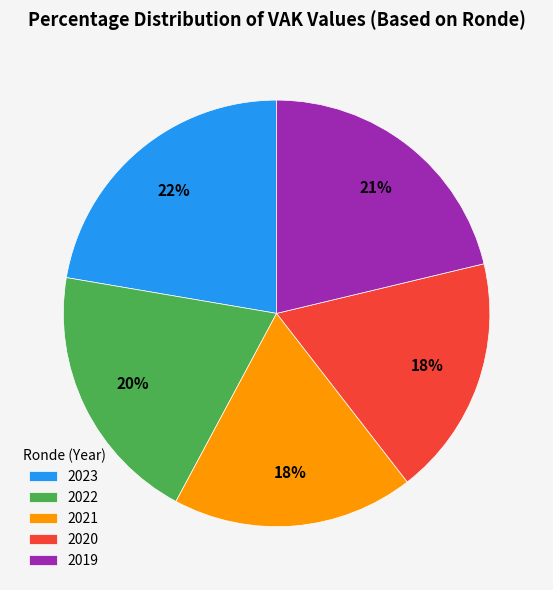

Count the number of slices in the pie.

5